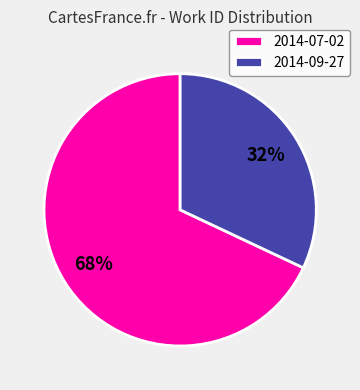

To the nearest percent, what is the average slice percentage?

50%